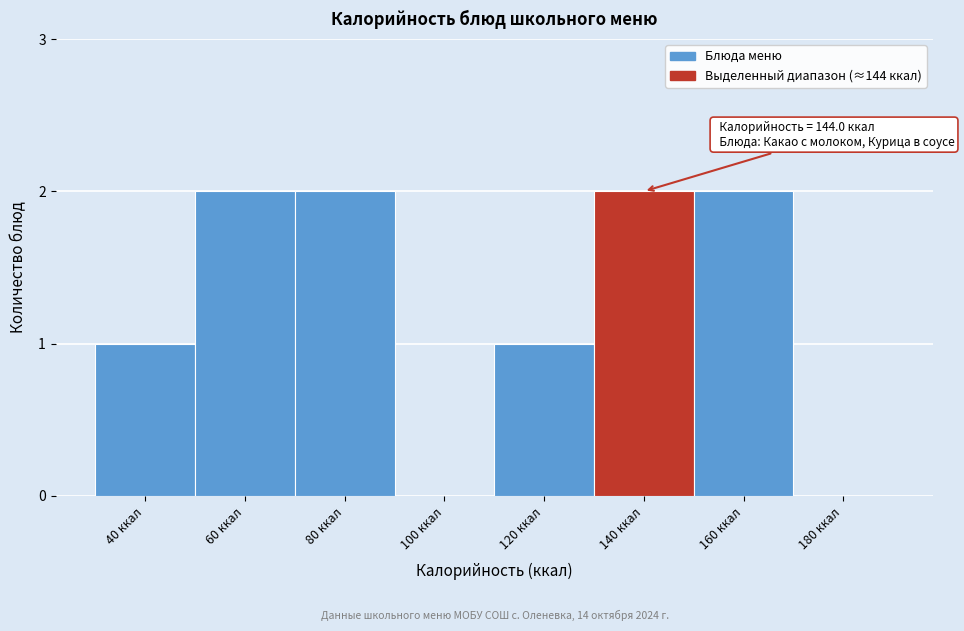

Reading right to left, transcribe all the data shown in this chart.

180 ккал=0	160 ккал=2	140 ккал=2	120 ккал=1	100 ккал=0	80 ккал=2	60 ккал=2	40 ккал=1